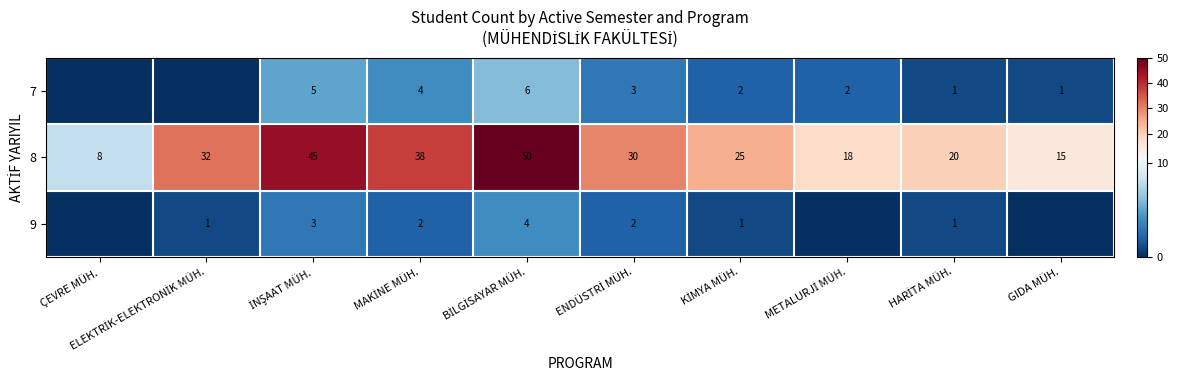

What is the difference between the maximum and minimum values in the 8 series?

42